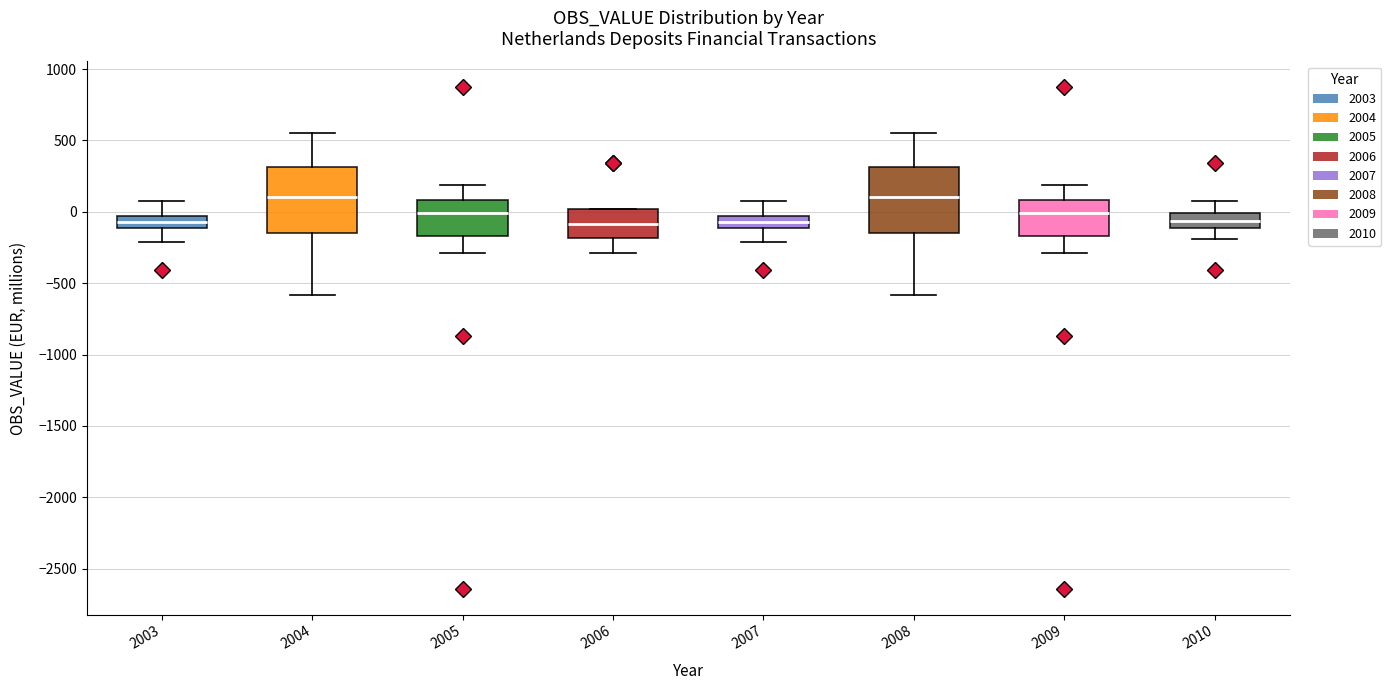

Reading left to right, transcribe this box plot: for each box, give where its median line is, the range the box spans, and where its two whiskers end, as read against the y-axis. The values are not printed on the chart, so give them approximately, as read against the axis.

2003: median -50 (inside the box), box -100 to -50, whiskers -200 to 100
2004: median 100, box -150 to 300, whiskers -600 to 550
2005: median 0, box -150 to 100, whiskers -300 to 200
2006: median -100, box -200 to 0, whiskers -300 to 0
2007: median -50 (inside the box), box -100 to -50, whiskers -200 to 100
2008: median 100, box -150 to 300, whiskers -600 to 550
2009: median 0, box -150 to 100, whiskers -300 to 200
2010: median -50, box -100 to 0, whiskers -200 to 100